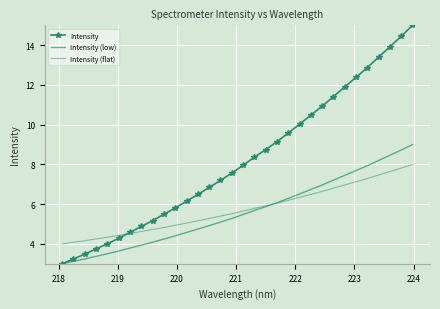

What is the difference between the maximum and minimum values in the Intensity (flat) series?

4.0